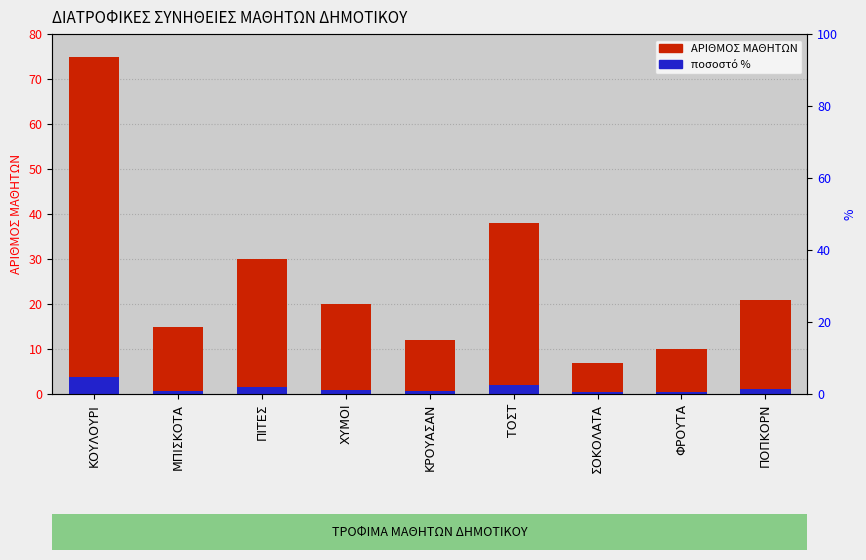

Where is ΑΡΙΘΜΟΣ ΜΑΘΗΤΩΝ nearest to the value 41?

ΤΟΣΤ